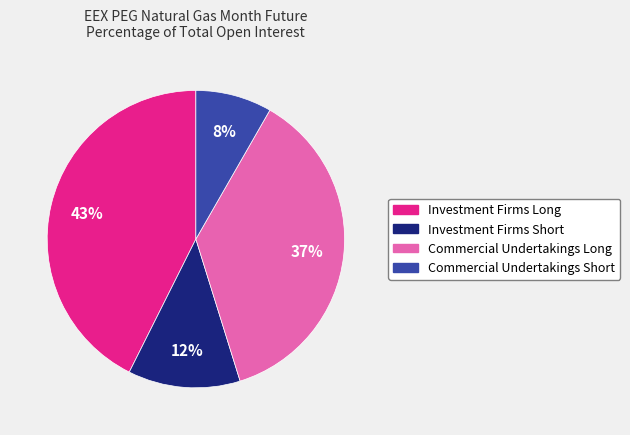

The Commercial Undertakings Long slice represents 45% of the pie. True or false?

False